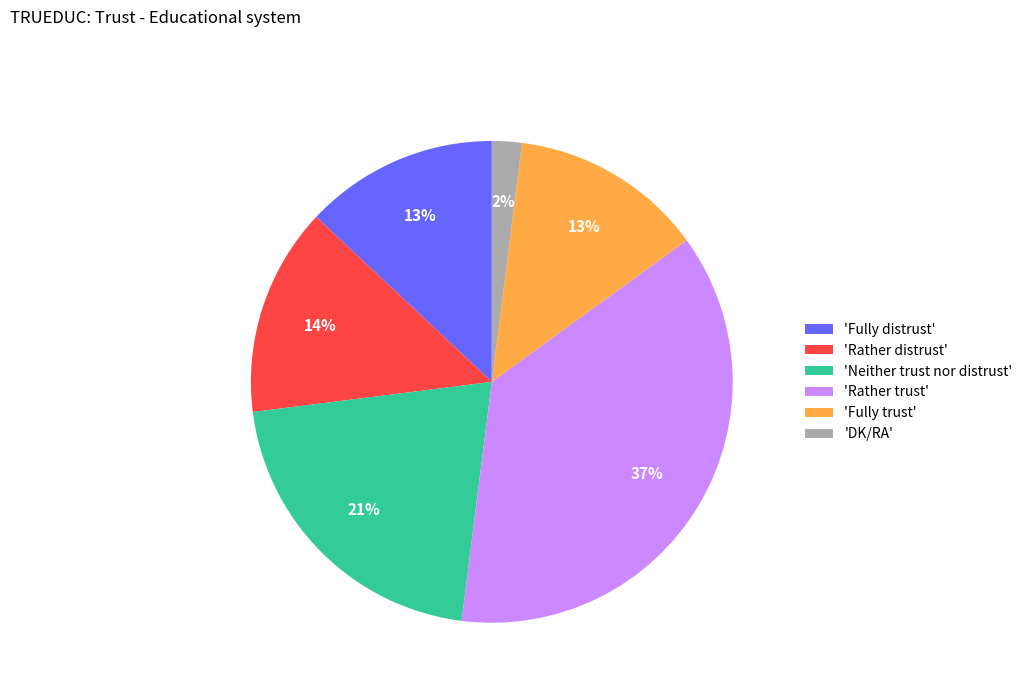

What is the smallest slice in the pie chart?

'DK/RA'